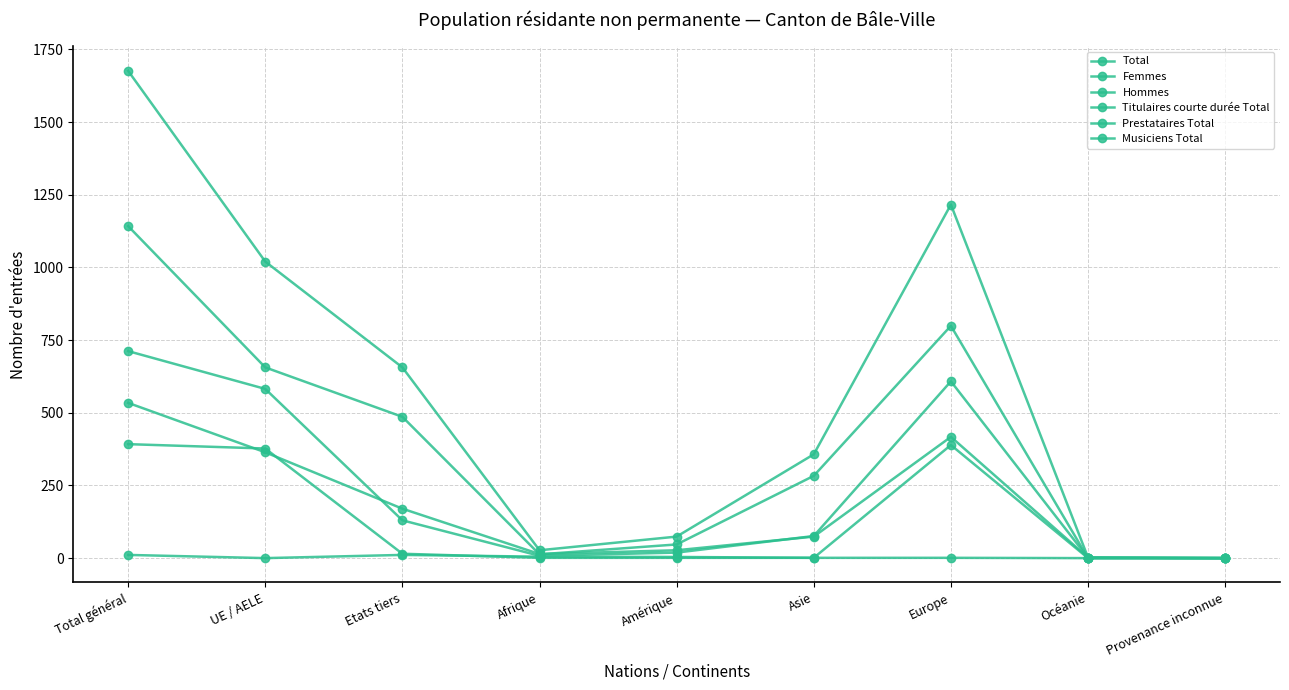

What is the value of the Prestataires Total point at the 4th from the left?

1